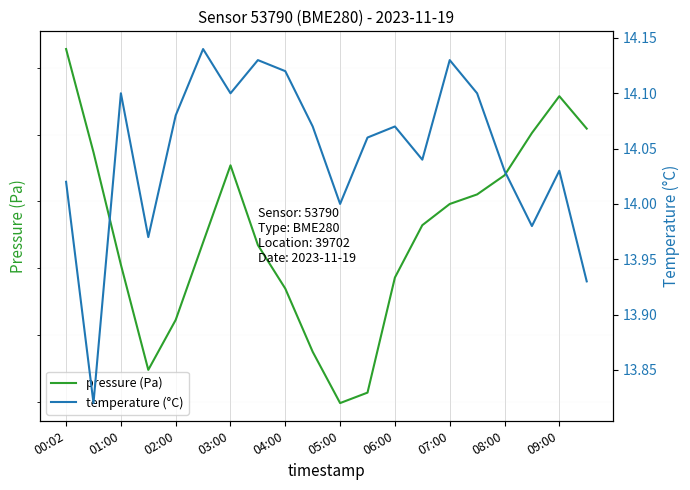

What are all the series names shown in the legend?

pressure (Pa), temperature (°C)